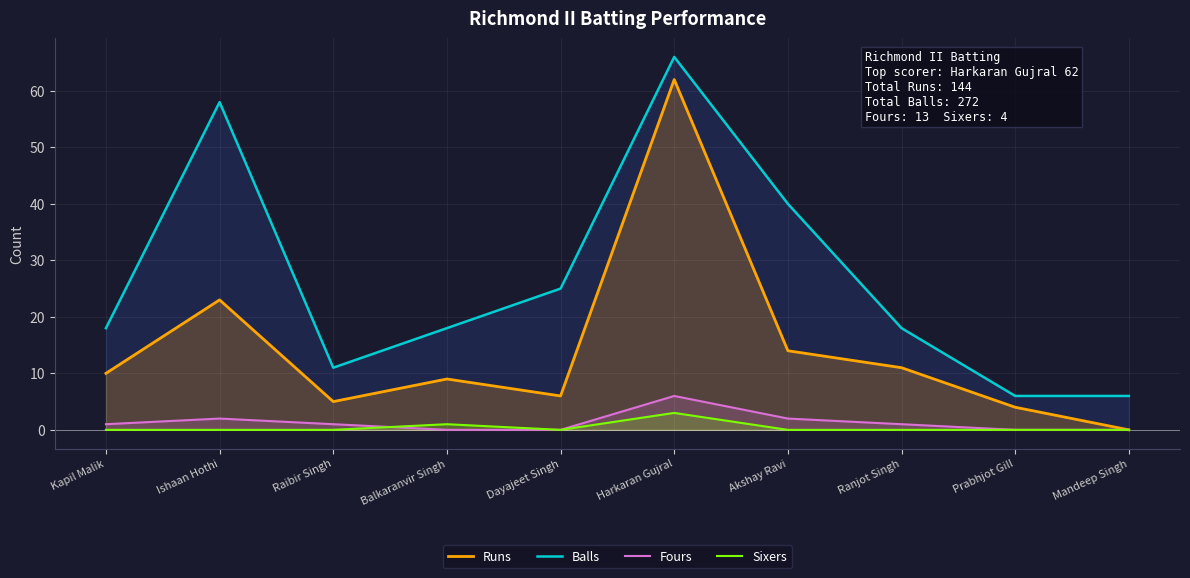

Which series has the largest range (max minus min)?

Runs